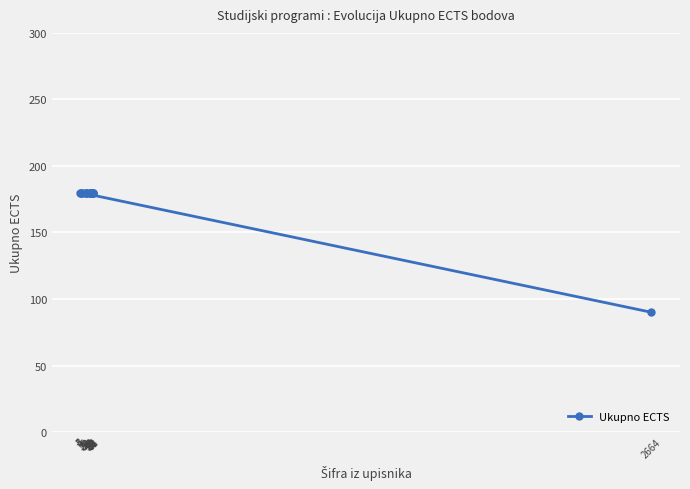

Reading left to right, transcribe all the data shown in this chart.

3=180	4=180	5=180	16=180	28=180	31=180	32=180	46=180	47=180	50=180	52=180	54=180	55=180	57=180	58=180	60=180	61=180	63=180	2664=90